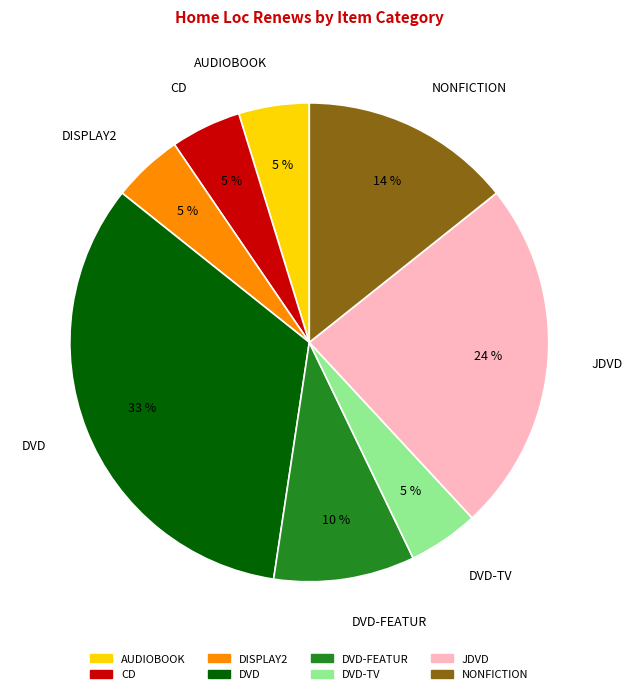

Approximately how many times larger is the value at CD compared to AUDIOBOOK?

1.0